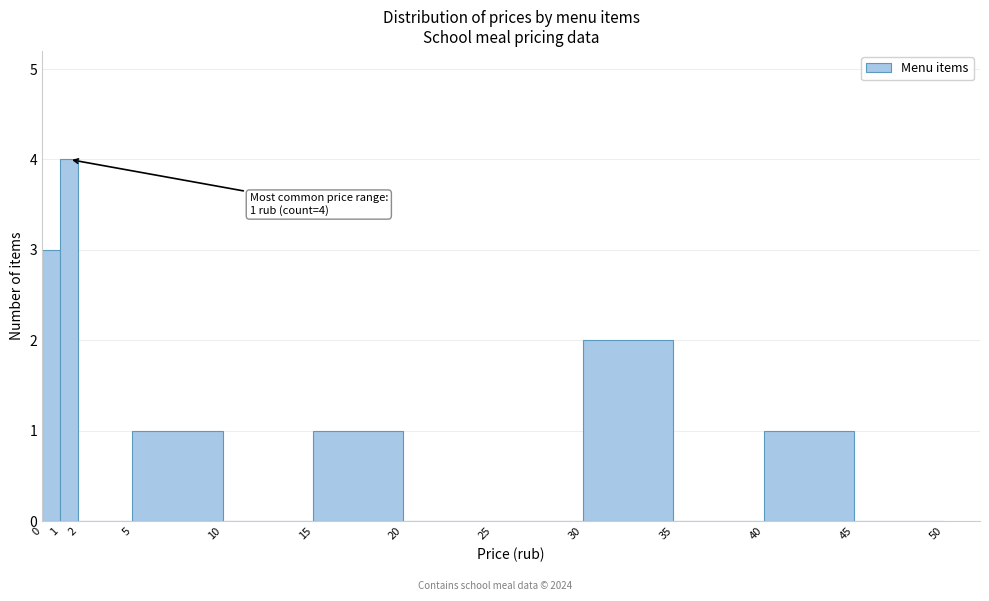

Over which range of the x-axis is the bar tallest?

1 to 2